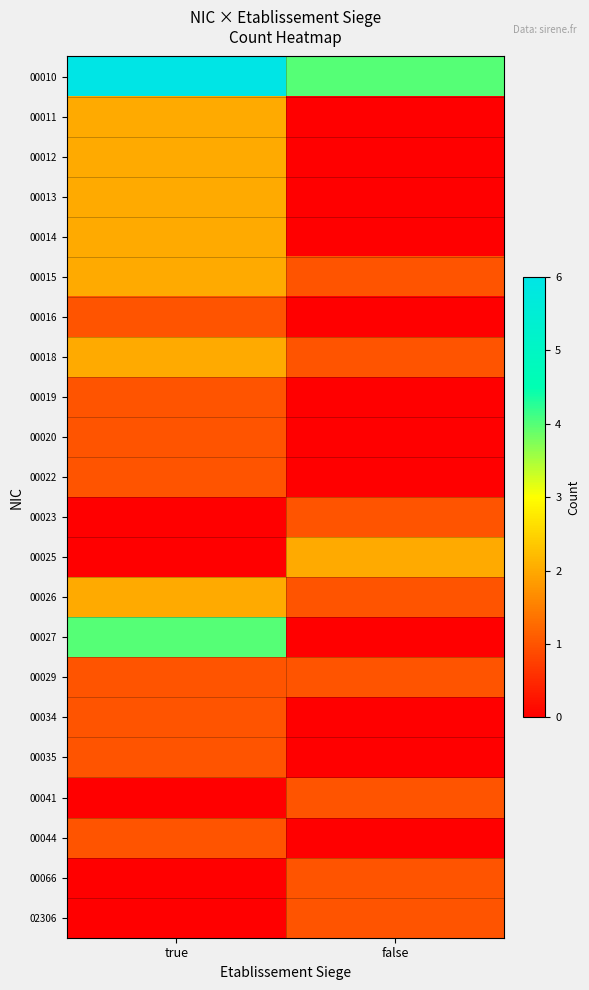

Between true and false, which series saw the biggest shift?

00027